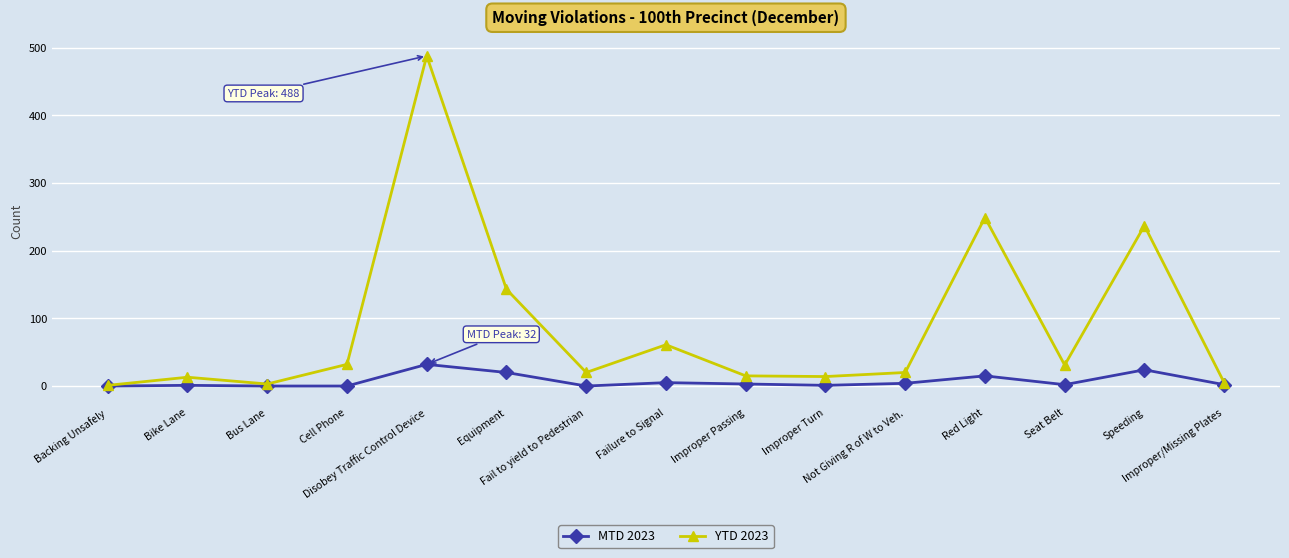

Does the chart display data point markers on the line(s)?

Yes